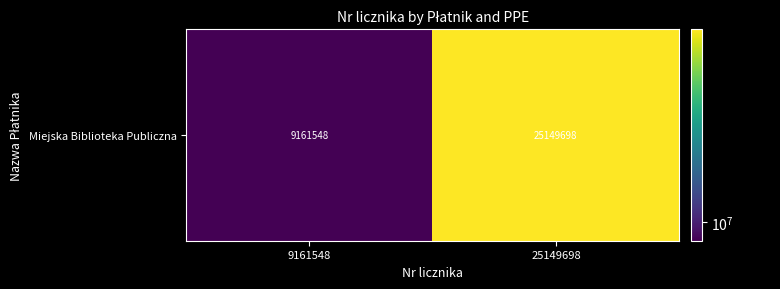

The chart shows a value of 9161548 at 9161548. True or false?

True